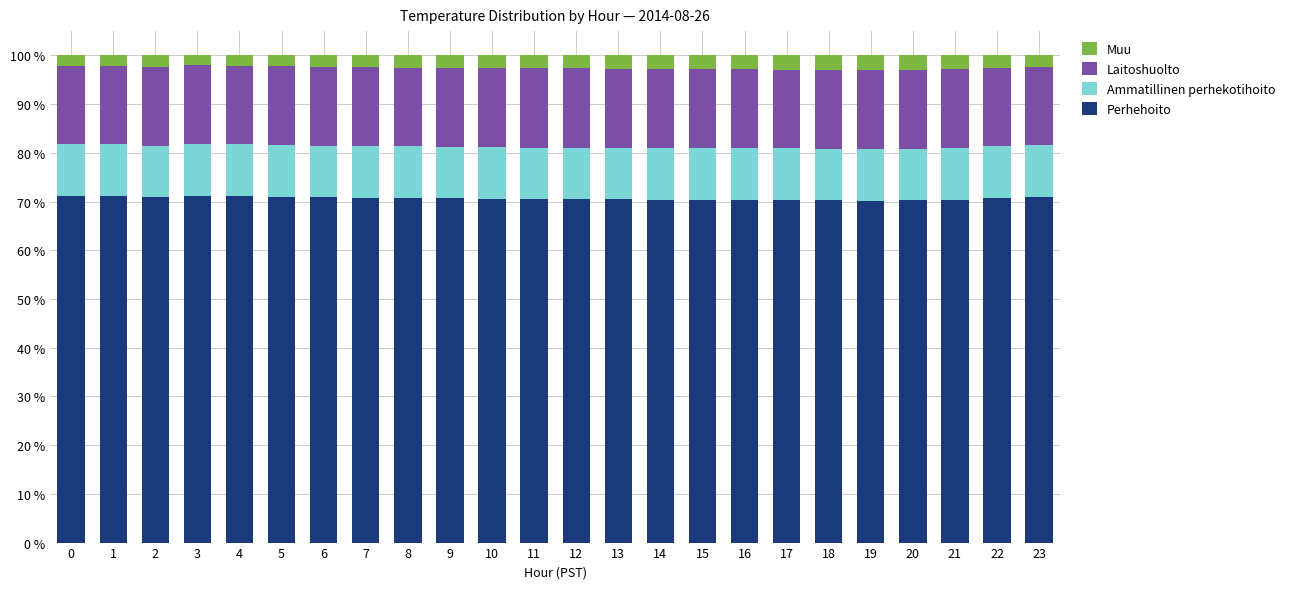

What is the lowest value of the Perhehoito series?

70.2